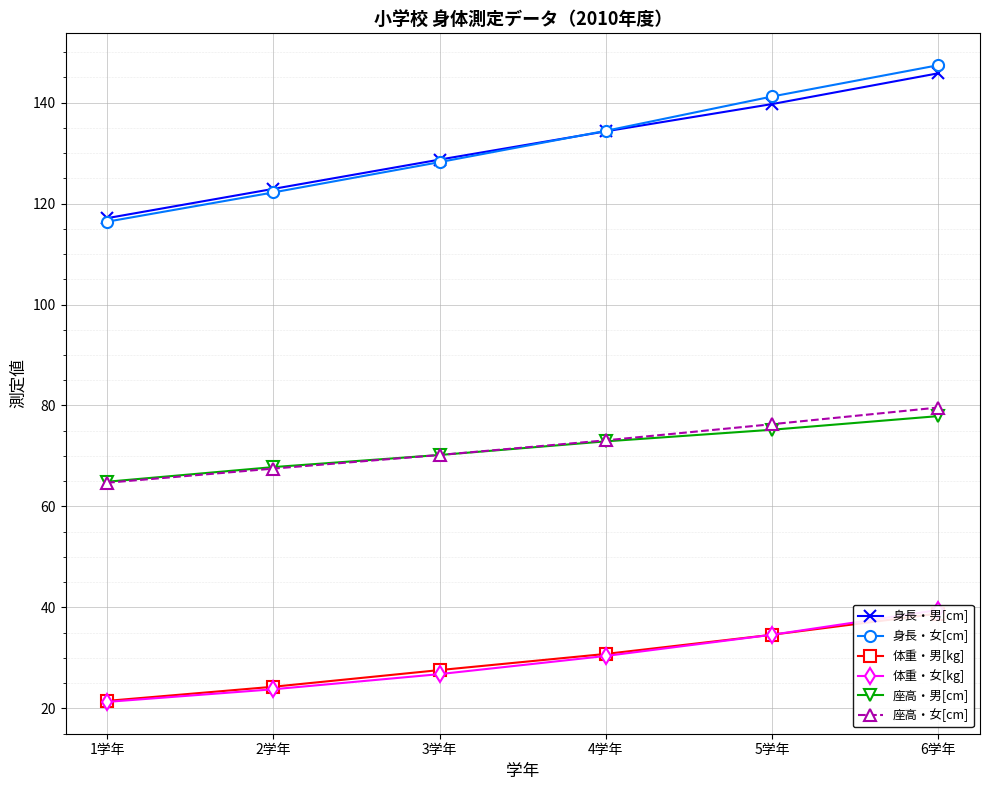

Reading left to right, extract all data points from this chart.

身長・男[cm]: 1学年=117.1	2学年=122.9	3学年=128.7	4学年=134.3	5学年=139.7	6学年=145.8
身長・女[cm]: 1学年=116.4	2学年=122.2	3学年=128.2	4学年=134.4	5学年=141.2	6学年=147.4
体重・男[kg]: 1学年=21.5	2学年=24.3	3学年=27.6	4学年=30.8	5学年=34.6	6学年=38.8
体重・女[kg]: 1学年=21.3	2学年=23.8	3学年=26.8	4学年=30.4	5学年=34.6	6学年=39.5
座高・男[cm]: 1学年=64.9	2学年=67.8	3学年=70.2	4学年=72.9	5学年=75.2	6学年=77.9
座高・女[cm]: 1学年=64.7	2学年=67.5	3学年=70.2	4学年=73.1	5学年=76.3	6学年=79.6